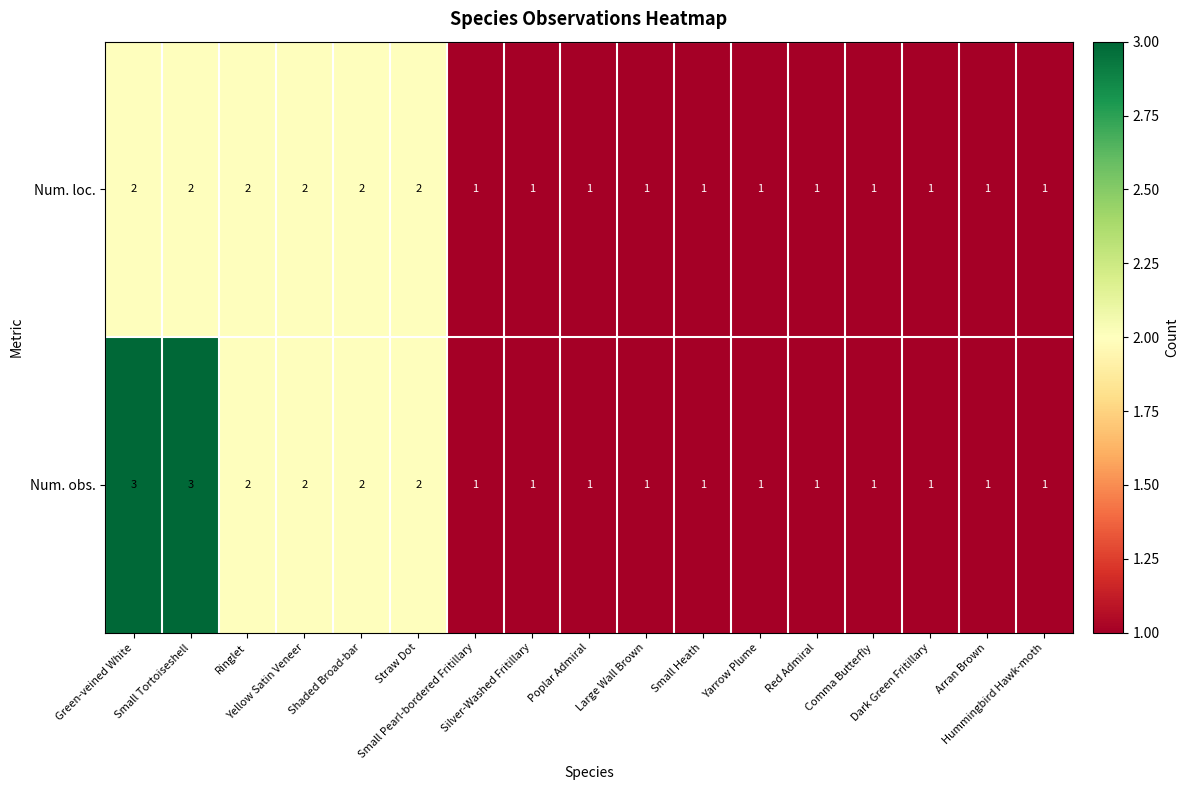

Which series has the largest total across all categories?

Num. obs.